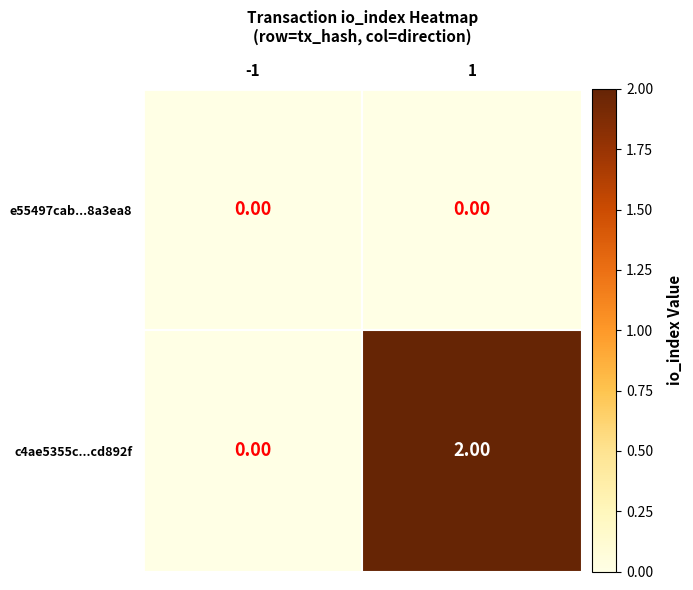

Rank the series at 1 from lowest to highest value.

e55497cab...8a3ea8, c4ae5355c...cd892f